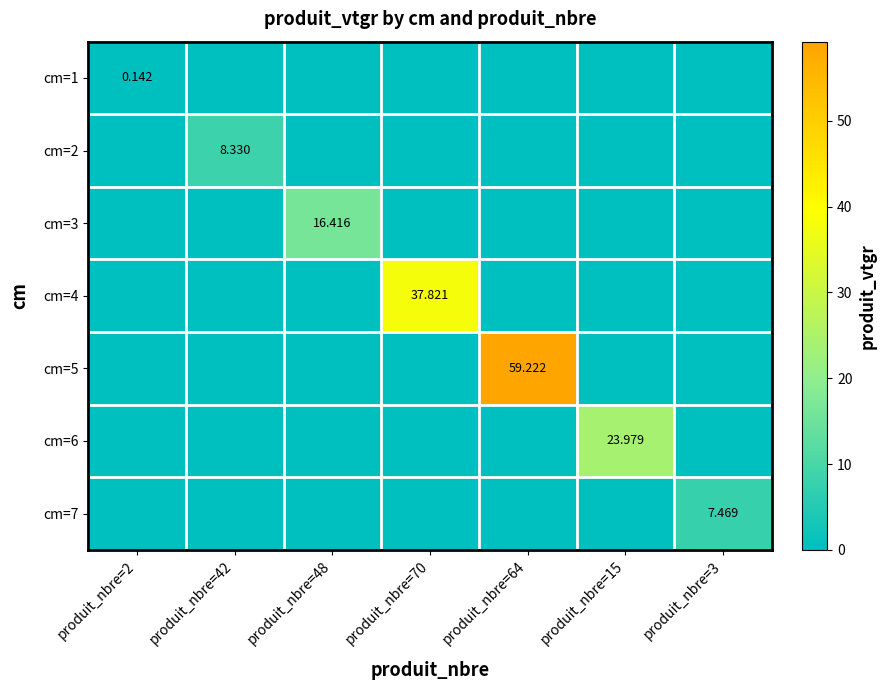

Between produit_nbre=15 and produit_nbre=3, which series saw the biggest shift?

cm=6